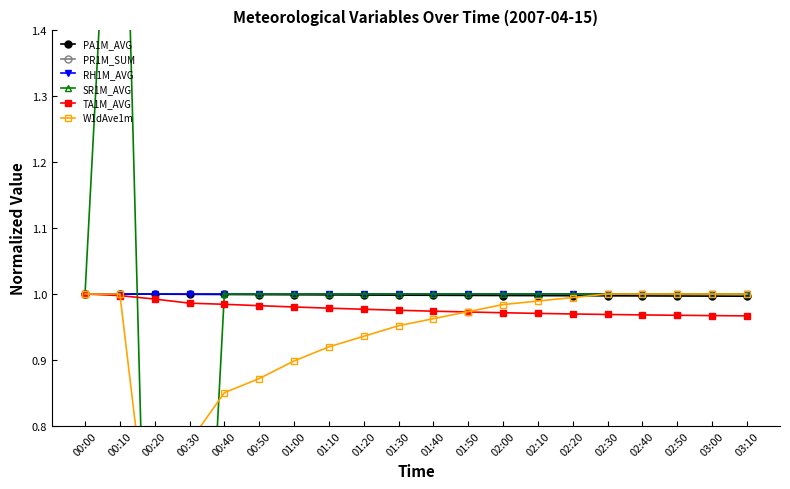

What is the difference between the highest and lowest values at 02:10?

1.0